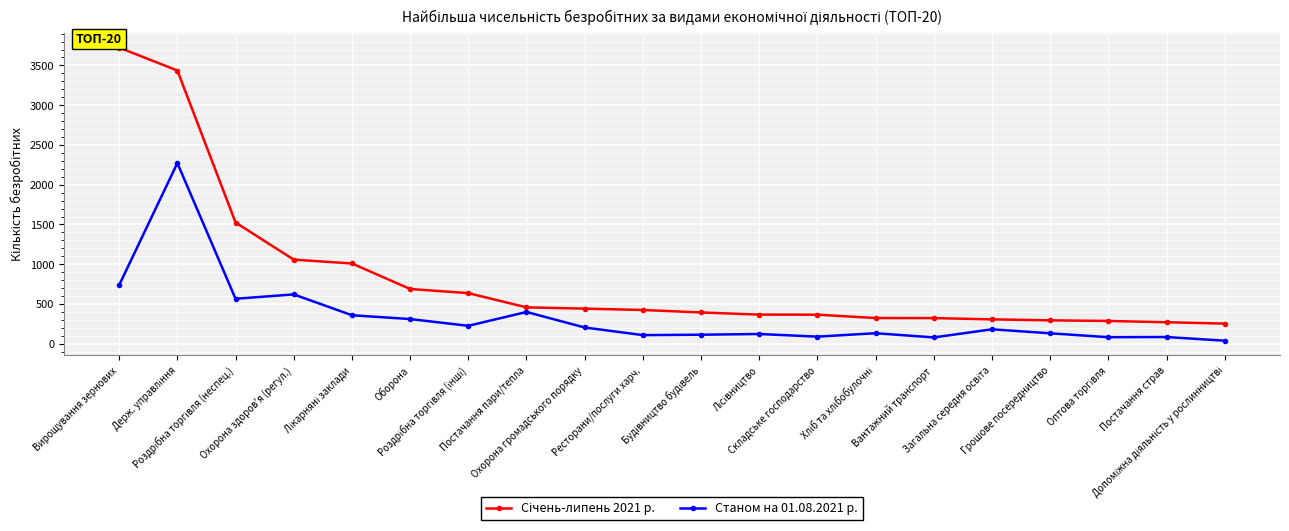

What is the maximum value shown in the chart?

3724